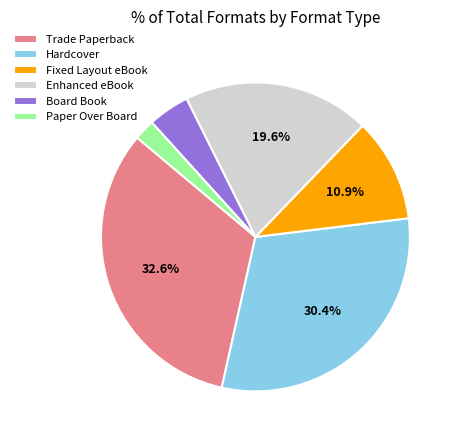

Rank the categories by value from lowest to highest.

Paper Over Board, Board Book, Fixed Layout eBook, Enhanced eBook, Hardcover, Trade Paperback